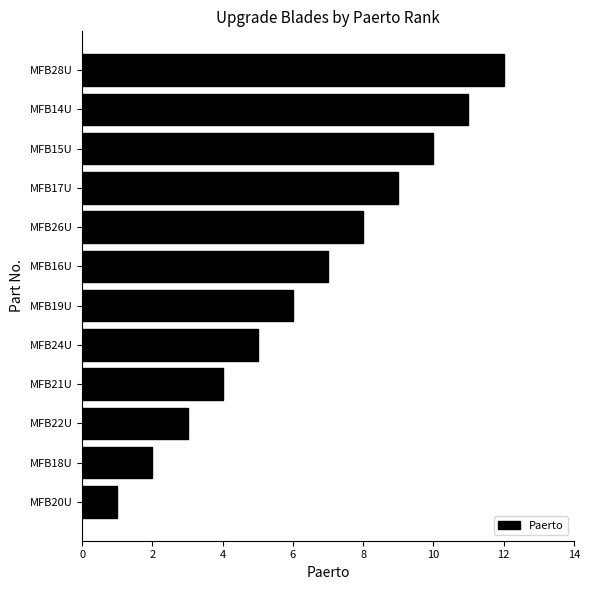

Which category has the lowest value across all series?

MFB20U